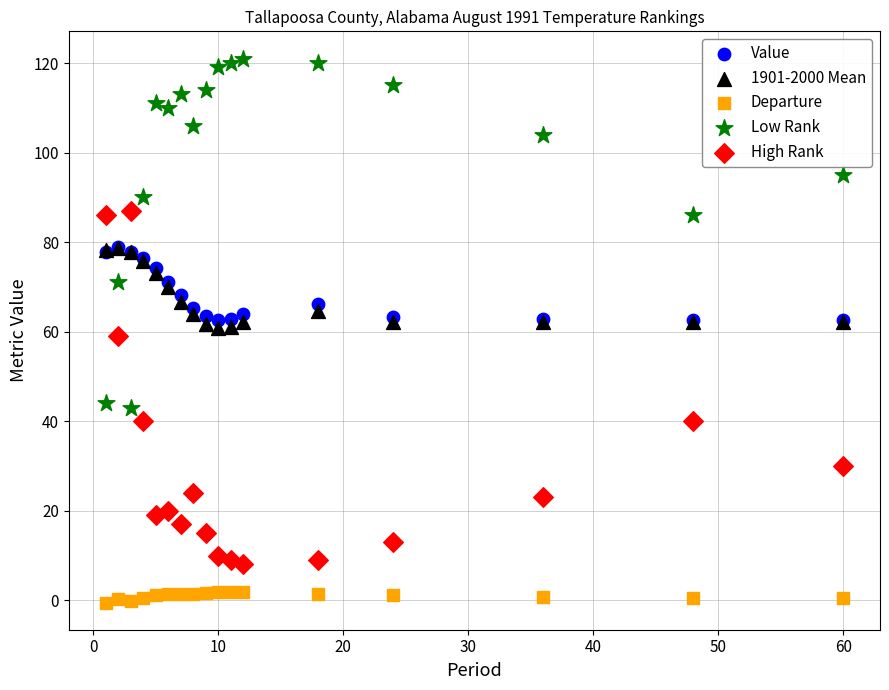

What are all the series names shown in the legend?

Value, 1901-2000 Mean, Departure, Low Rank, High Rank